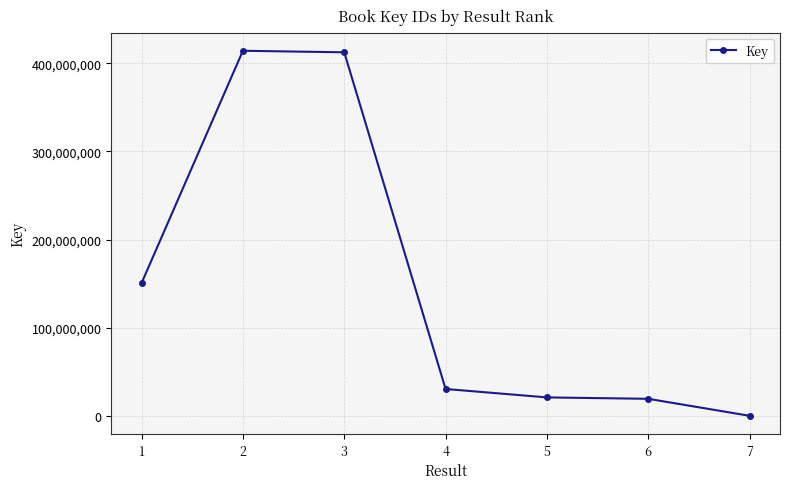

What is the ratio of the value at 6 to the value at 4?

0.6